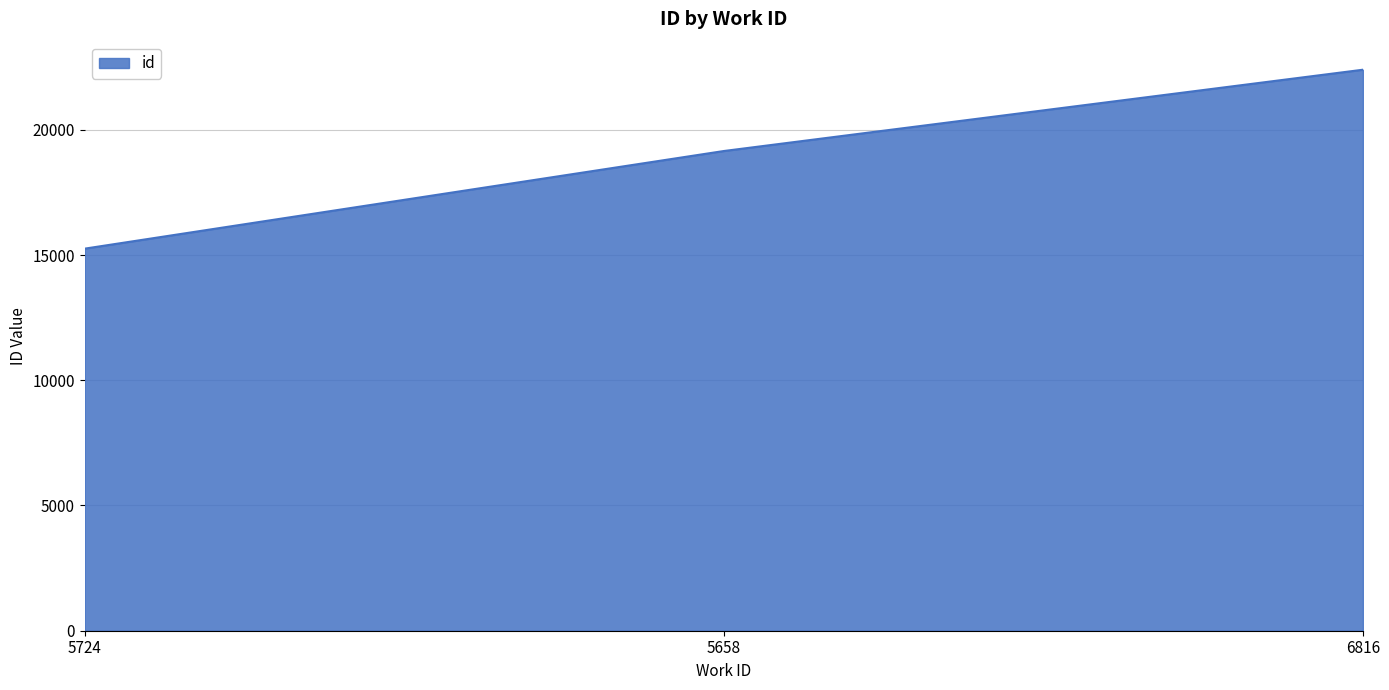

Is it true that the value at 5724 is 15256?

True